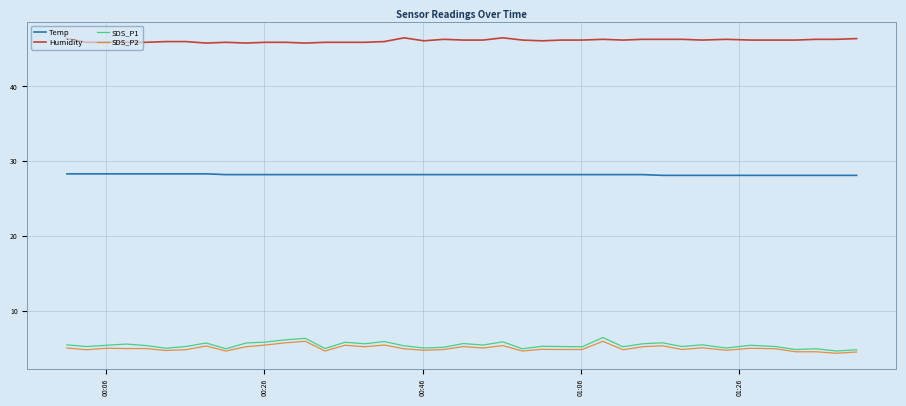

Which series has the largest total across all categories?

Humidity